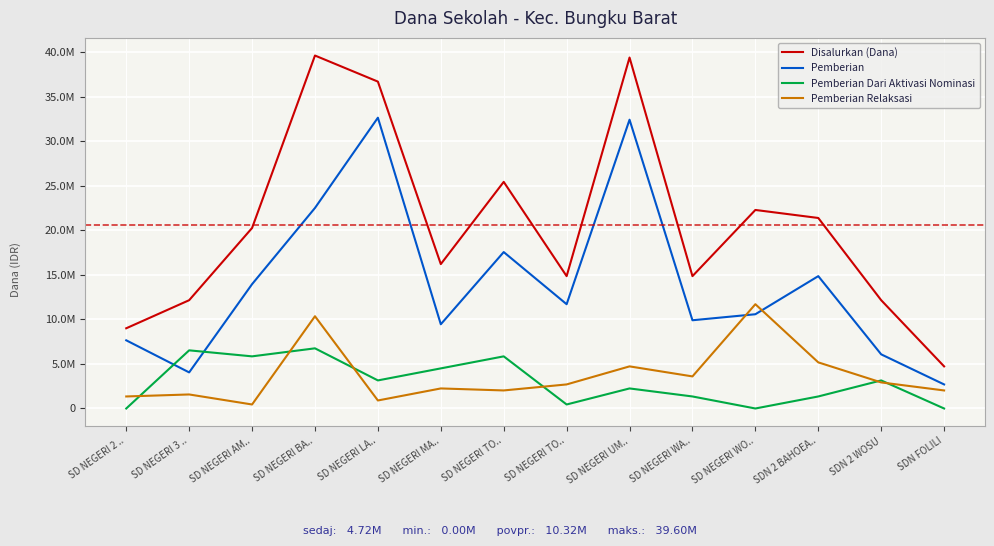

At which label does Pemberian Dari Aktivasi Nominasi first exceed 3150000?

SD NEGERI 3 ..